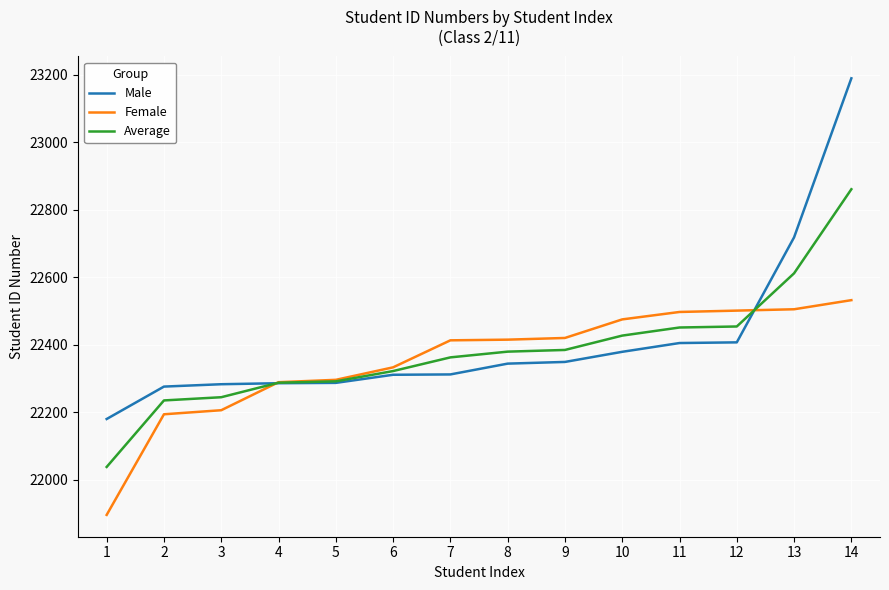

Rank the series by their maximum value, from lowest to highest.

Female, Average, Male